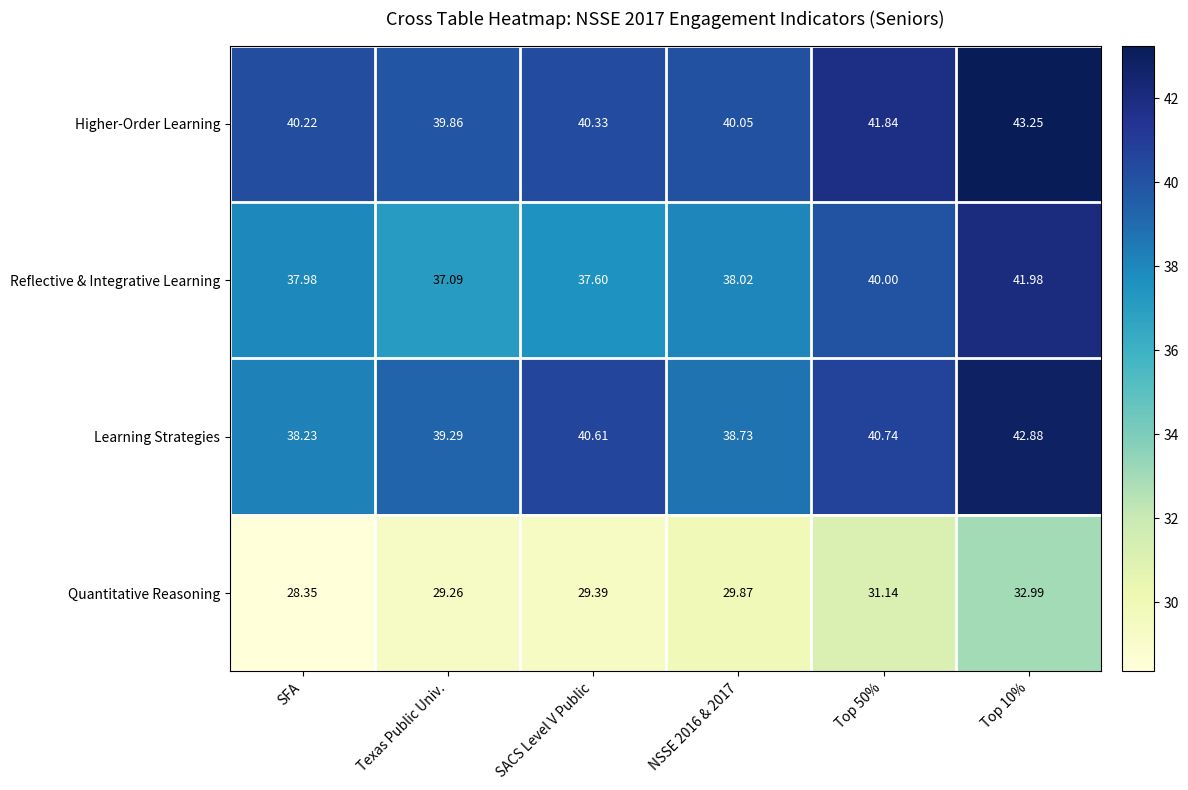

Is the value of Quantitative Reasoning at Texas Public Univ. greater than the value of Reflective & Integrative Learning at NSSE 2016 & 2017?

No